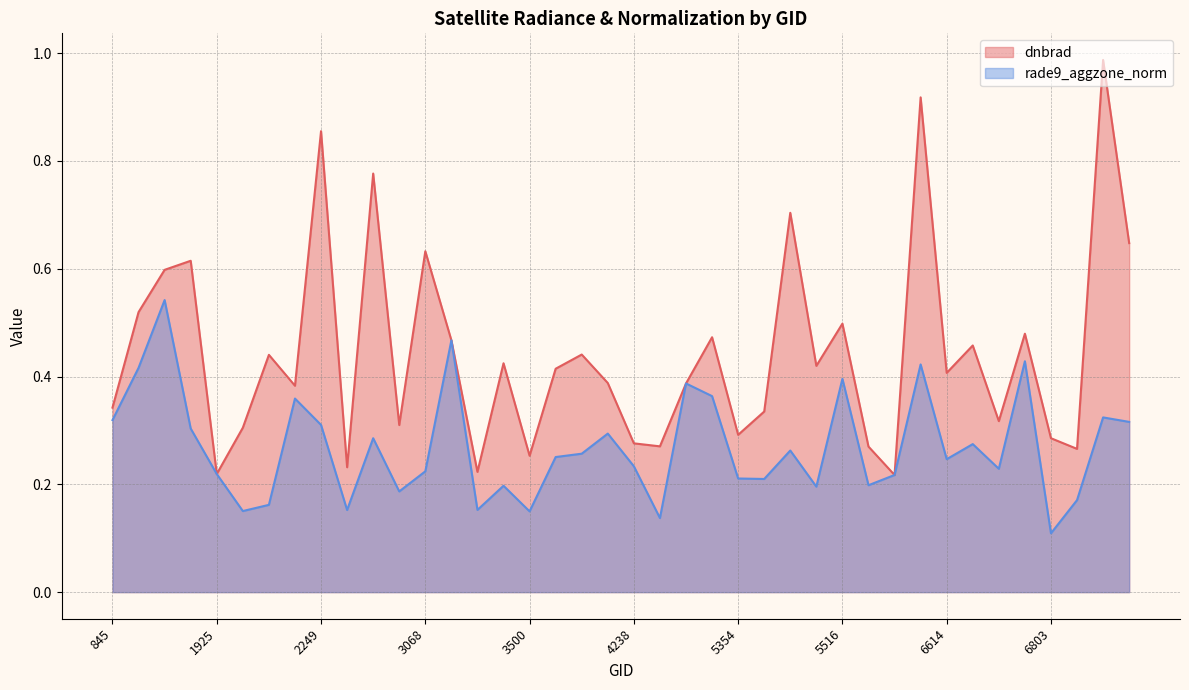

What is the difference between the second highest and second lowest values in the dnbrad series?

0.7